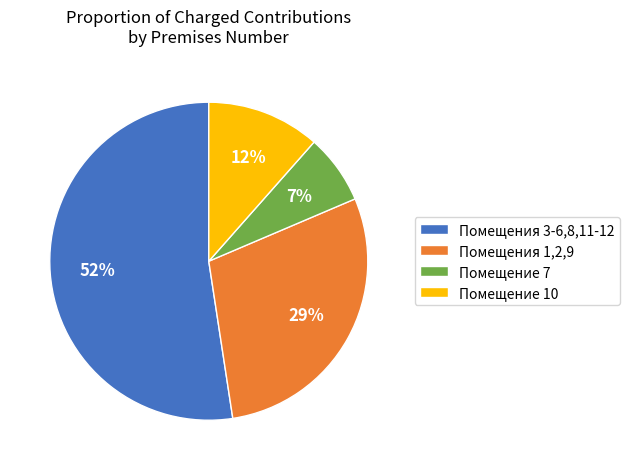

What is the ratio of the value at Помещение 10 to the value at Помещения 1,2,9?

0.4